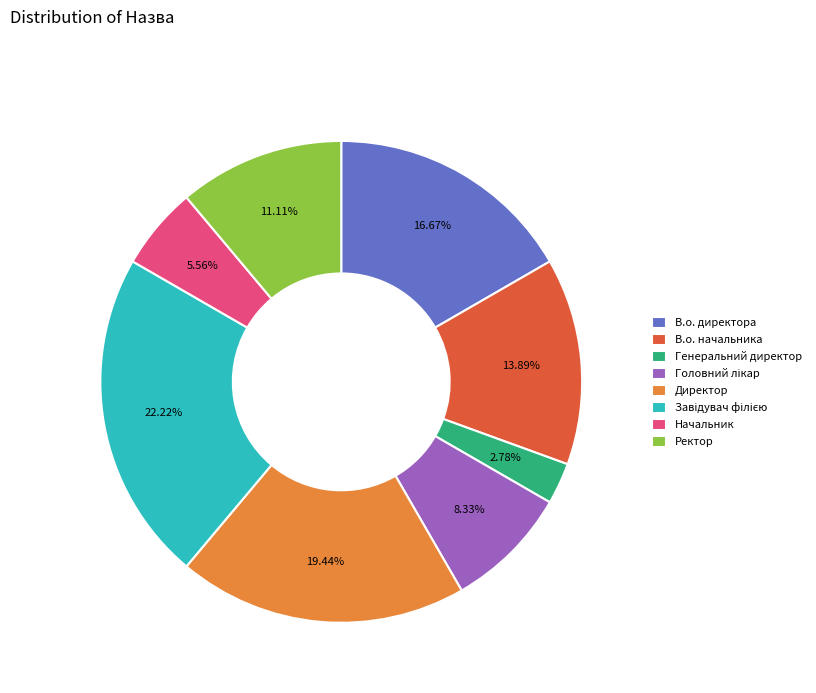

Do В.о. директора and В.о. начальника together represent more than half of the pie?

No